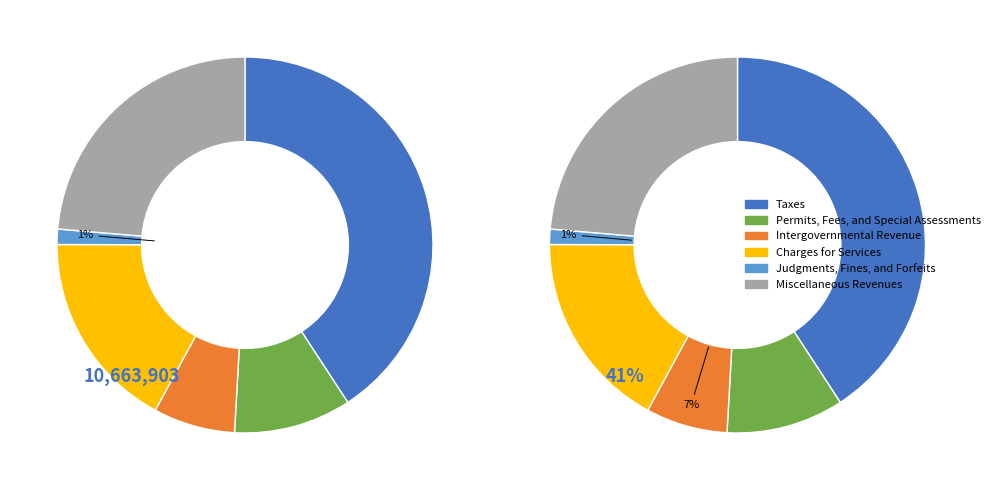

What is the smallest slice in the pie chart?

Judgments, Fines, and Forfeits